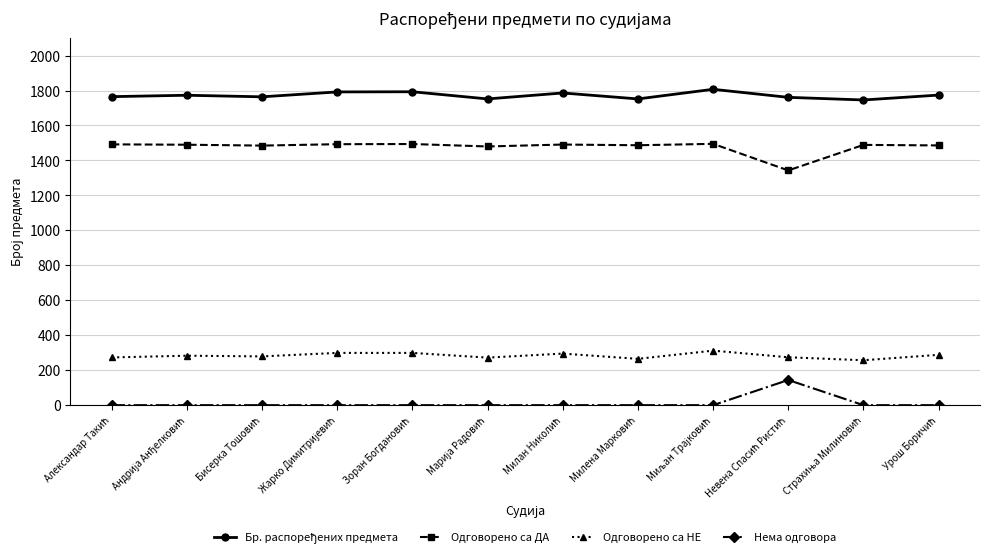

What is the maximum value for Одговорено са НЕ?

312